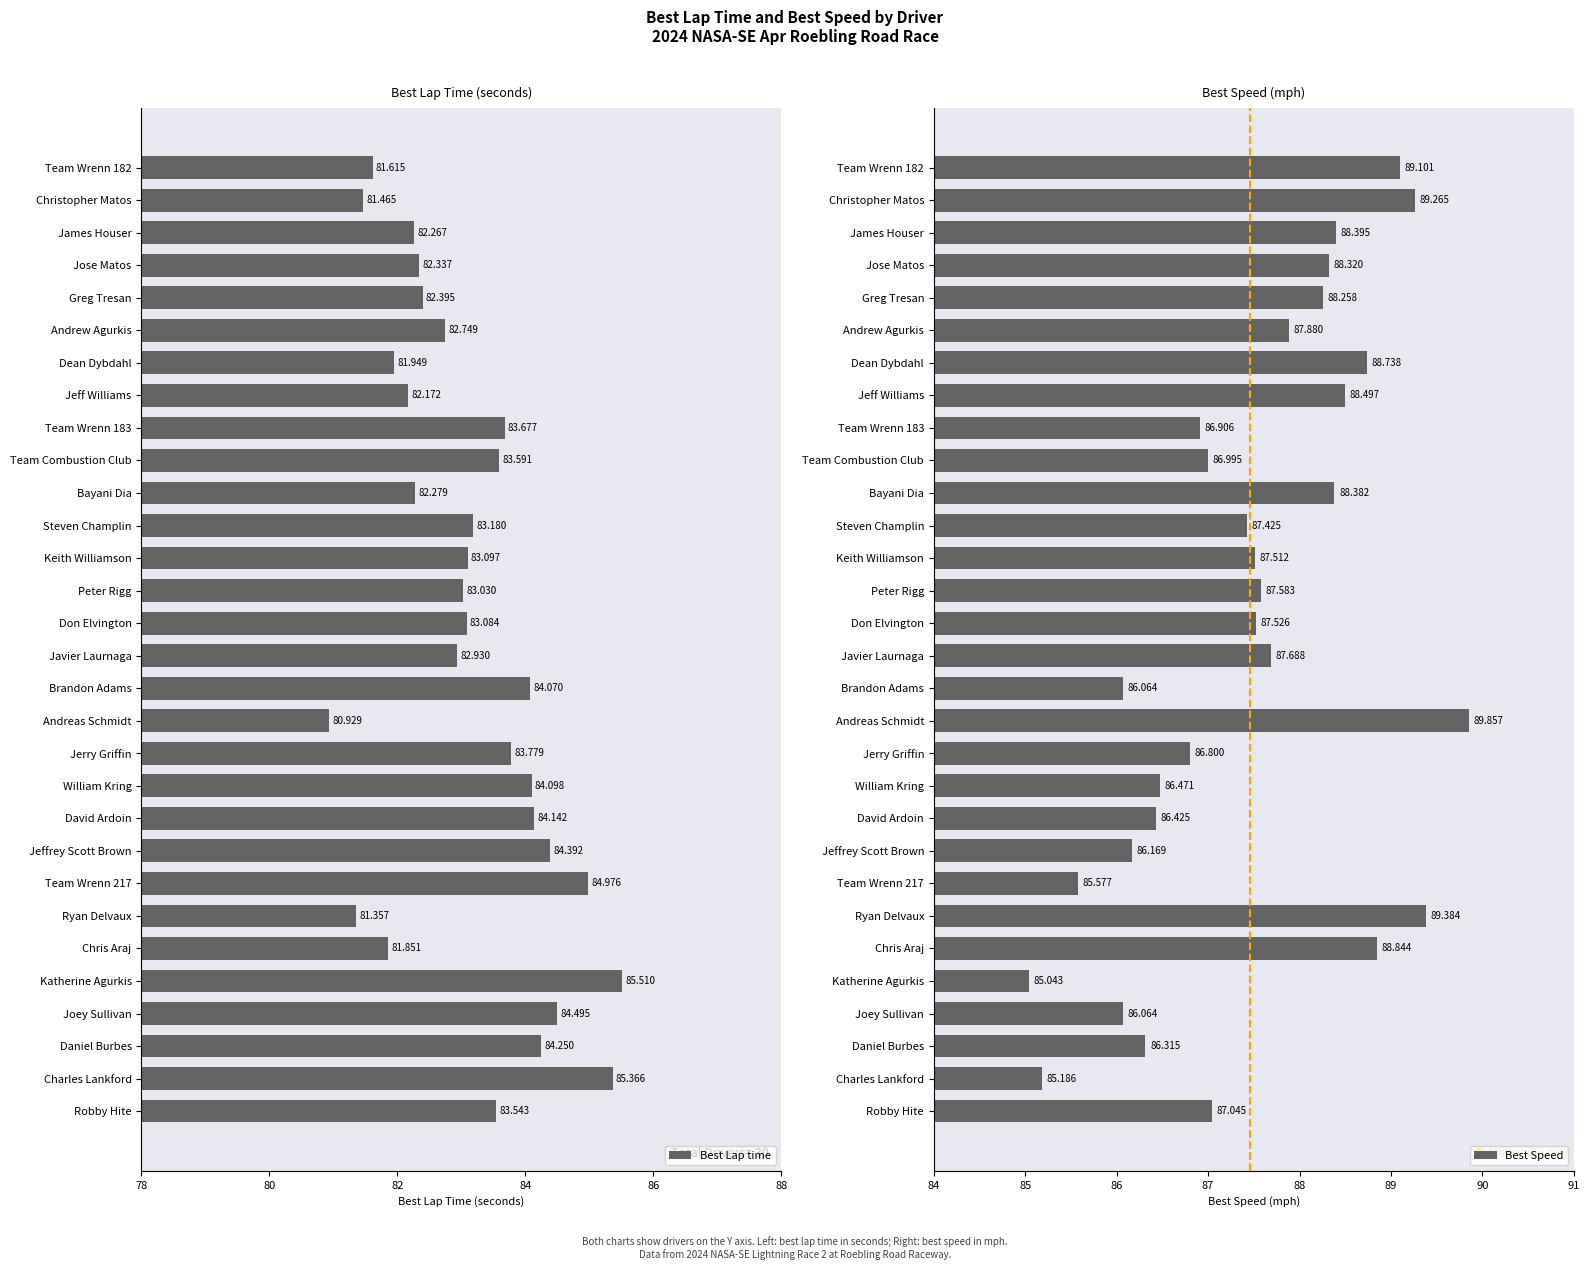

At which label does Best Speed reach its peak?

Andreas Schmidt